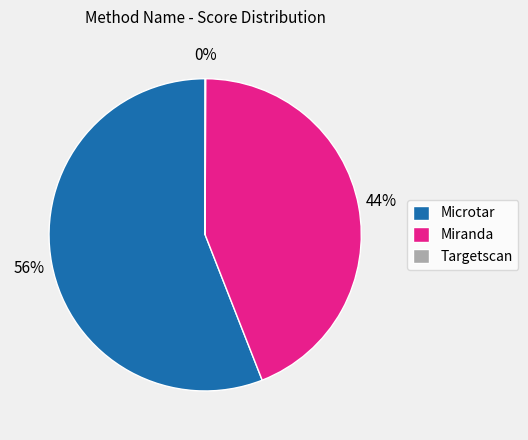

Is there any slice that represents more than half of the pie?

Yes